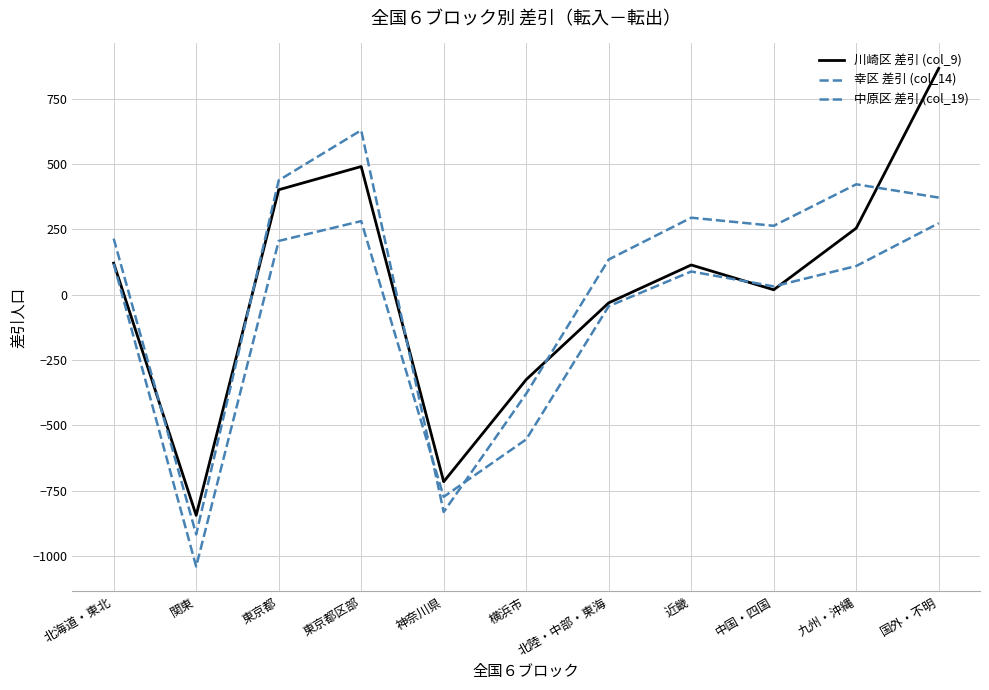

What is the value of the 幸区 差引 (col_14) point at the 11th from the left?

274